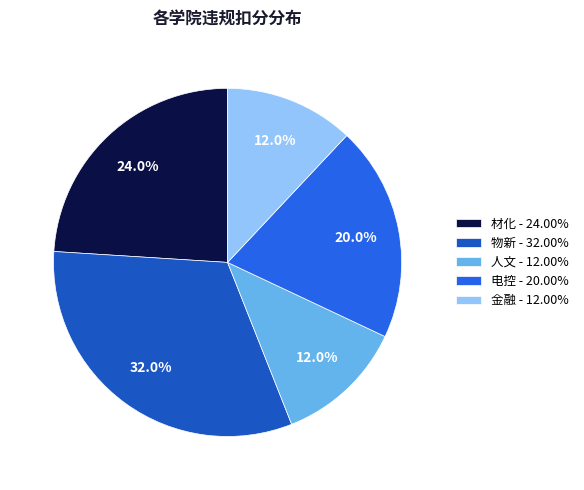

Is there any slice that represents more than half of the pie?

No